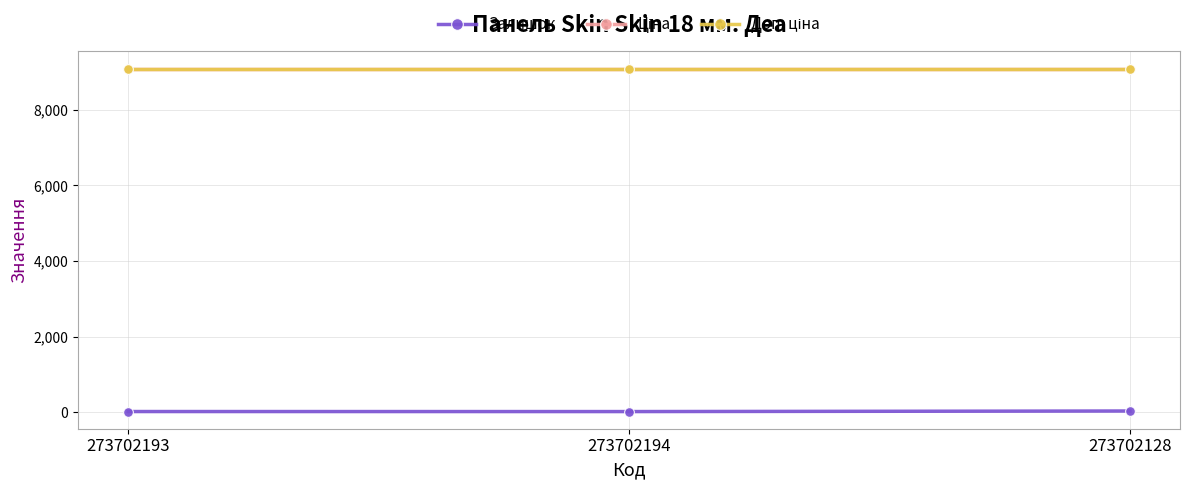

What is the smallest value displayed?

19.0